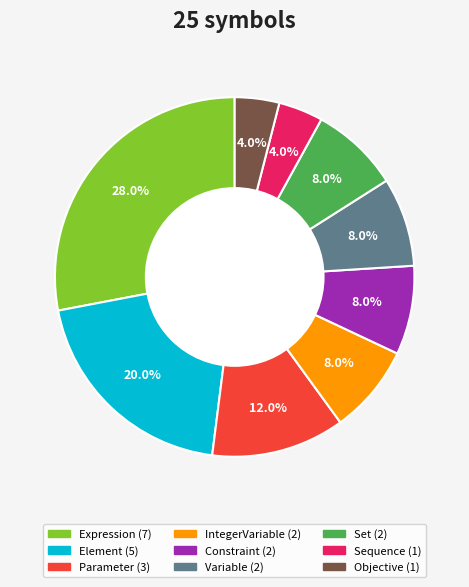

How many slices are in this pie chart?

9